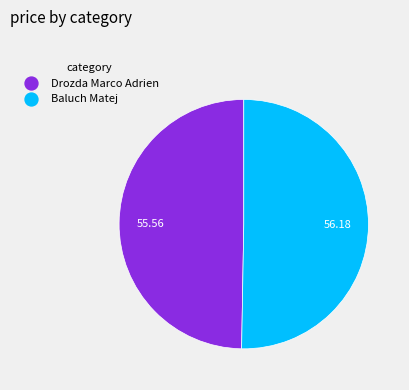

Does Drozda Marco Adrien represent more than half of the total?

No